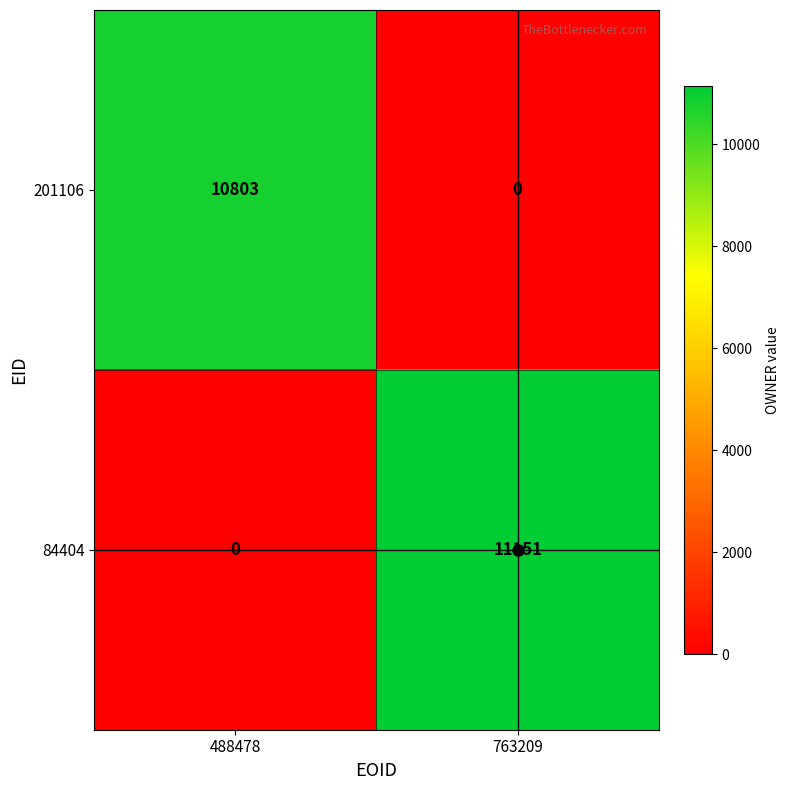

What is the sum of all 84404 values?

11151